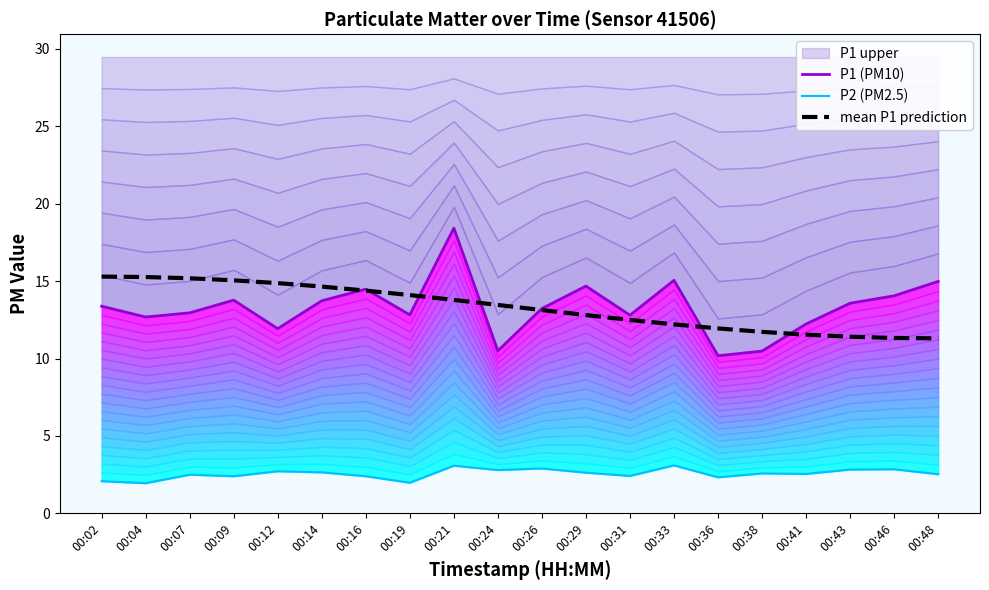

At how many categories does at least one series exceed 10?

20